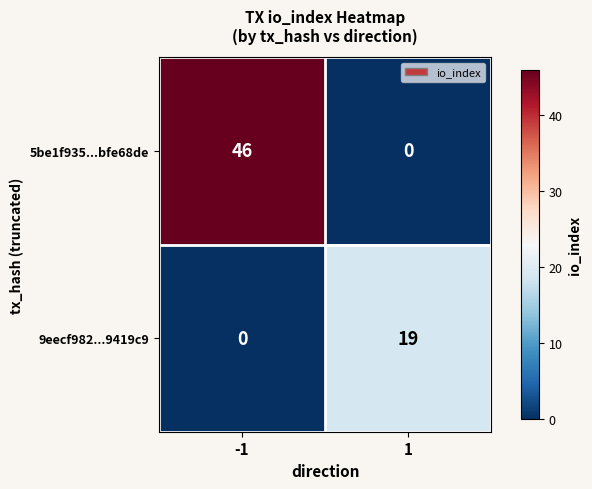

Reading right to left, extract all data points from this chart.

5be1f935...bfe68de: 0	46
9eecf982...9419c9: 19	0